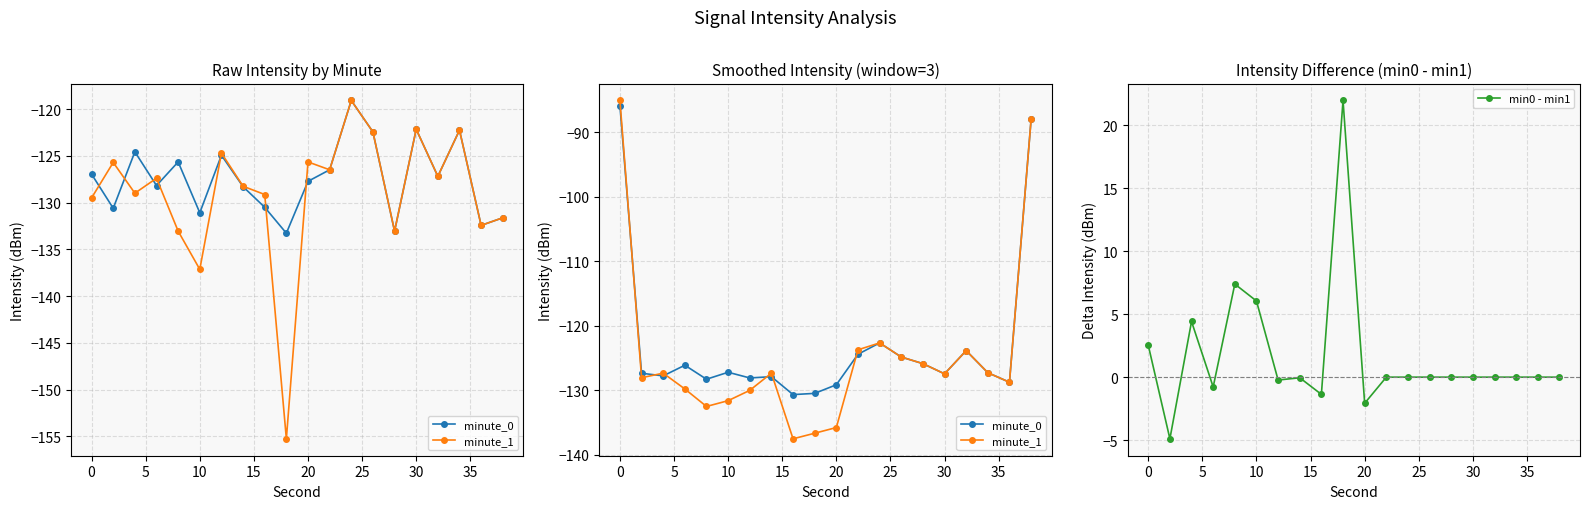

True or false: min0 - min1 has more than 1 interior local peaks.

True